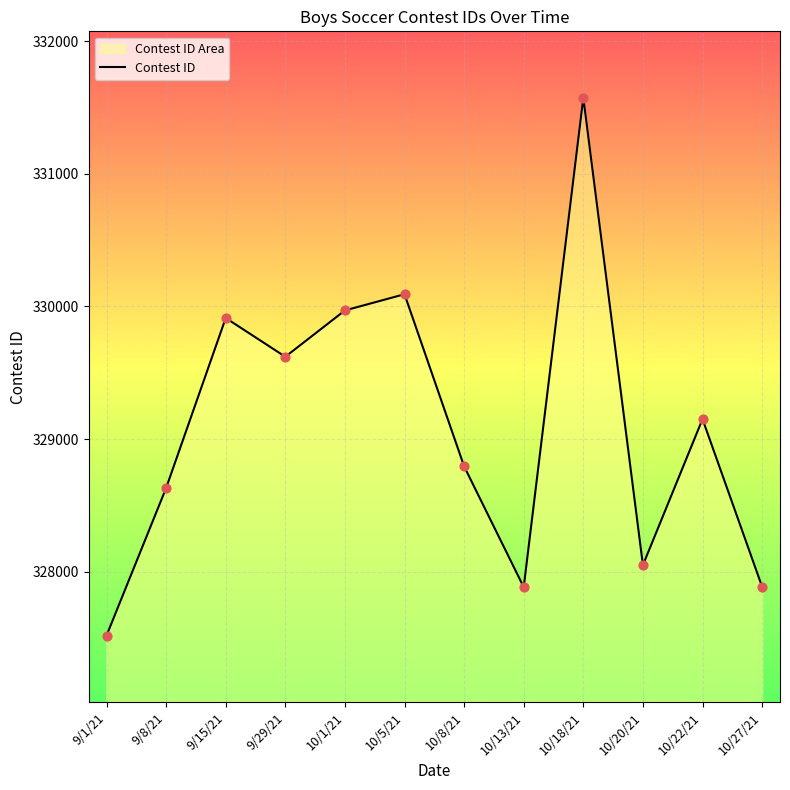

What is the change in value from 9/15/21 to 10/22/21?

-762